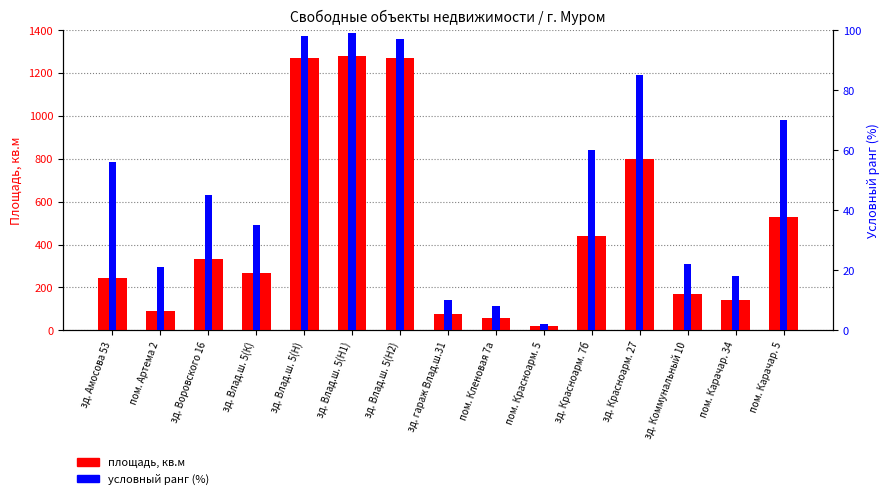

Reading left to right, what are all the values shown in this chart?

площадь, кв.м: 245.4	92.3	334.3	268.1	1269.1	1277.4	1268.9	78.3	58.5	19.0	441.9	800.8	168.2	140.4	530.0
условный ранг (%): 56.0	21.0	45.0	35.0	98.0	99.0	97.0	10.0	8.0	2.0	60.0	85.0	22.0	18.0	70.0